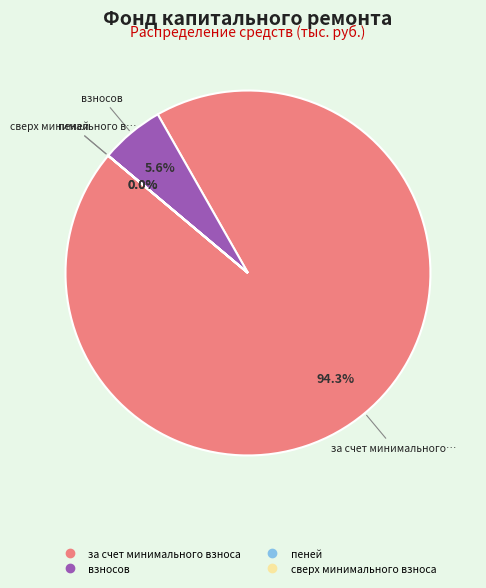

Does any single category account for the majority?

Yes